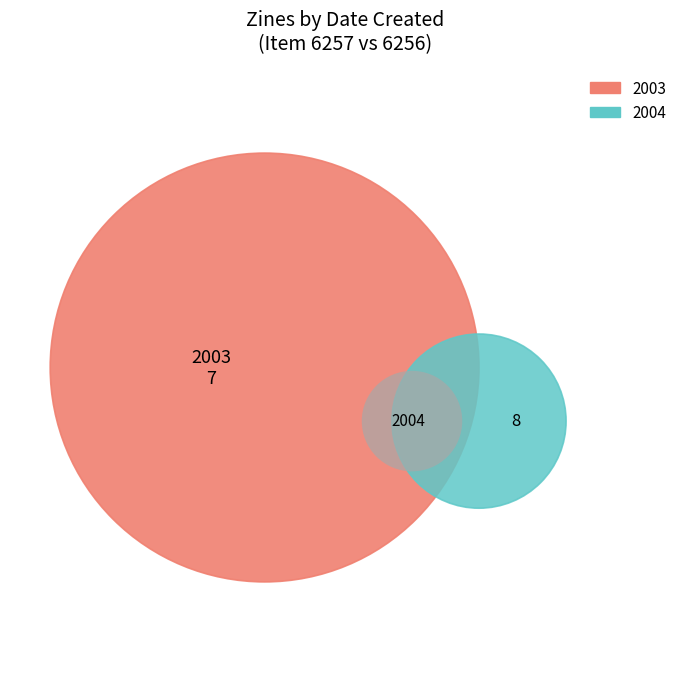

Which category has the smallest portion of the pie?

2003